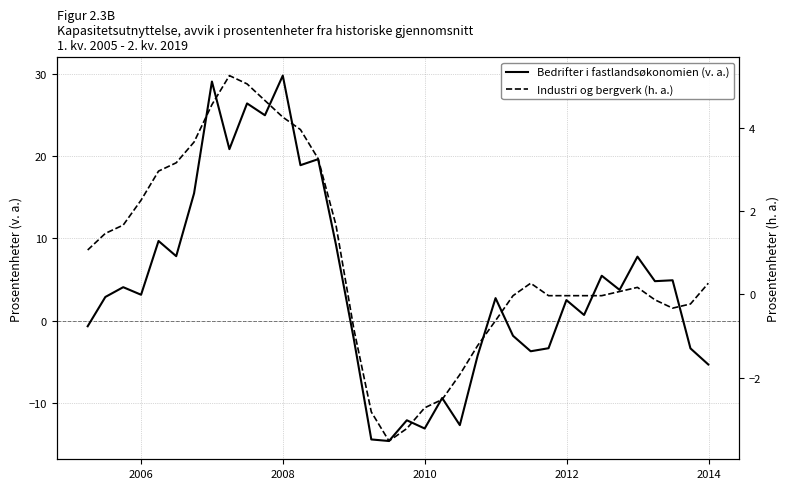

True or false: Bedrifter i fastlandsøkonomien (v. a.) has a value of 13.2 at 2014.

False